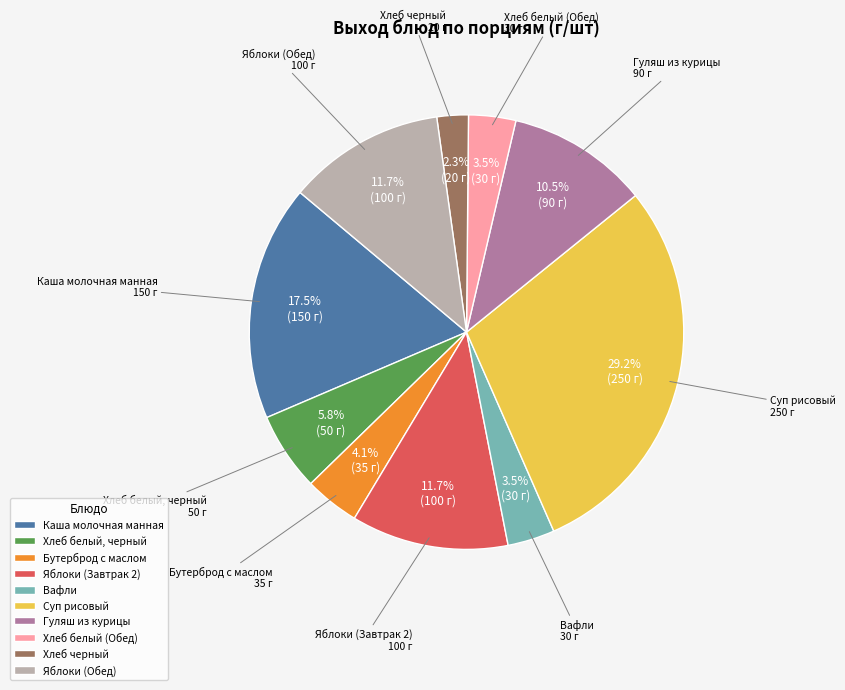

Count the number of slices in the pie.

10